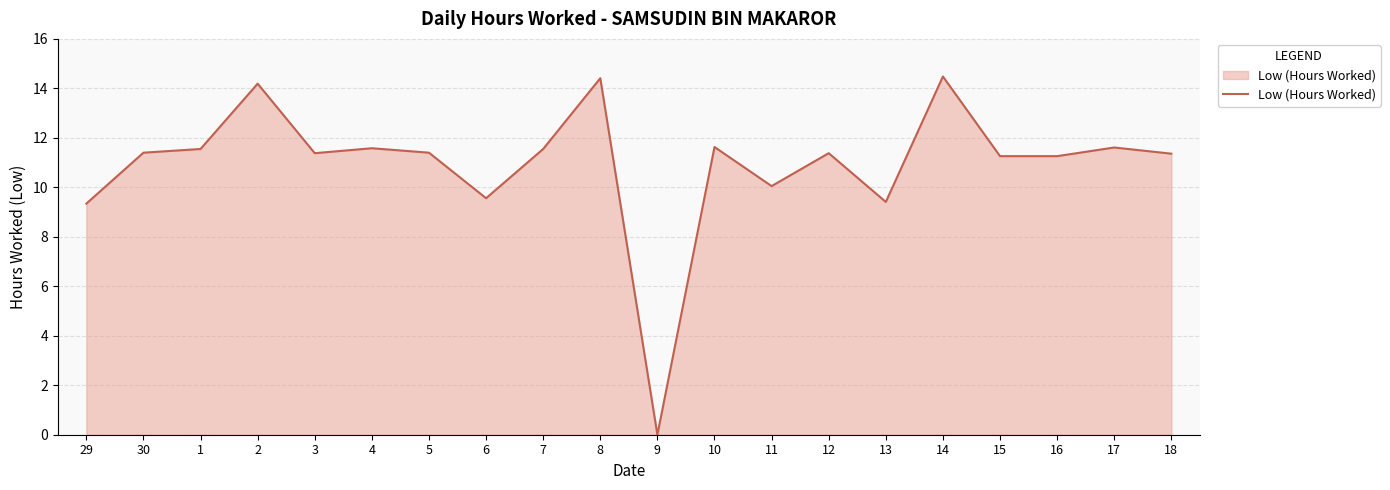

How many values are below 11?

5